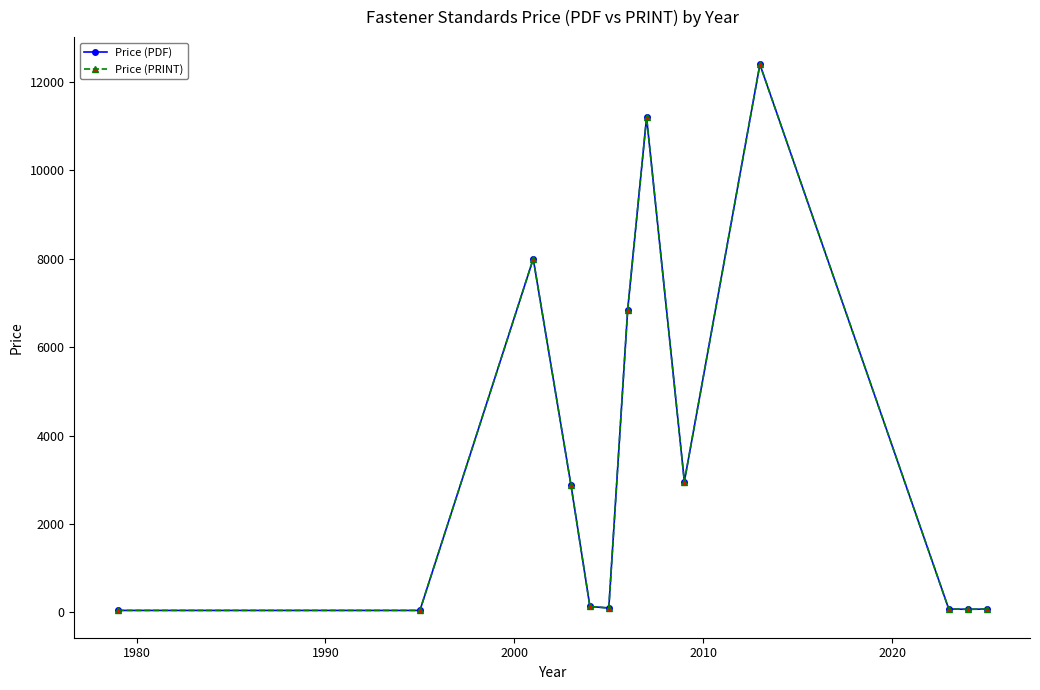

What is the value of the Price (PDF) point at the 10th from the left?

12400.0